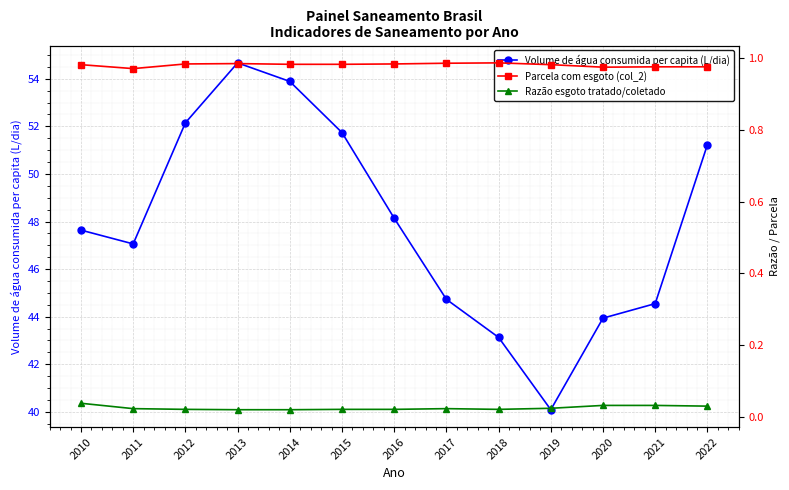

What is the difference between the highest and lowest values at 2011?

47.0